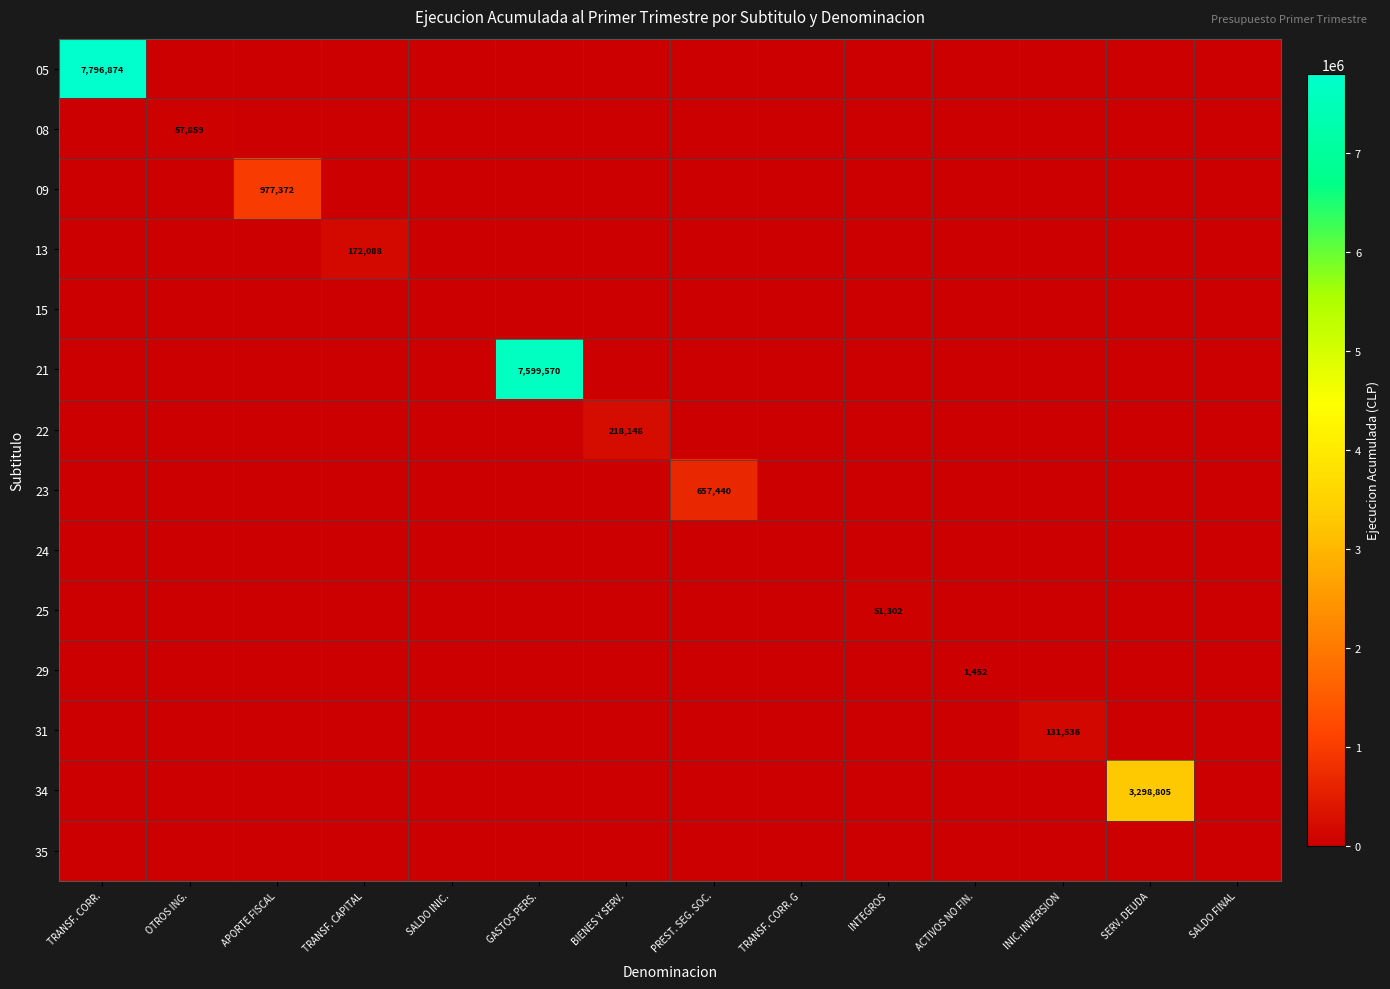

At which category is the sum across all series the highest?

TRANSF. CORR.